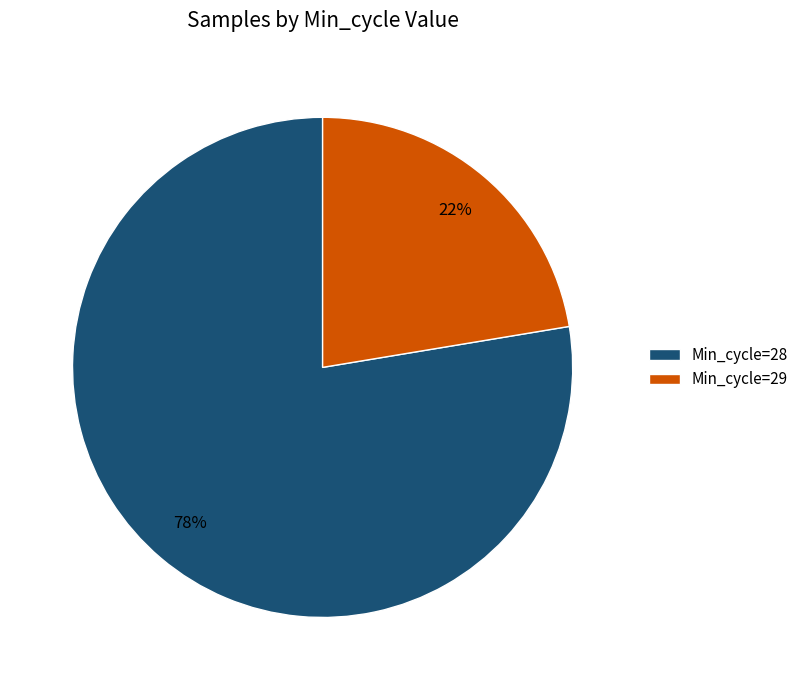

Do Min_cycle=29 and Min_cycle=28 together represent more than half of the pie?

Yes